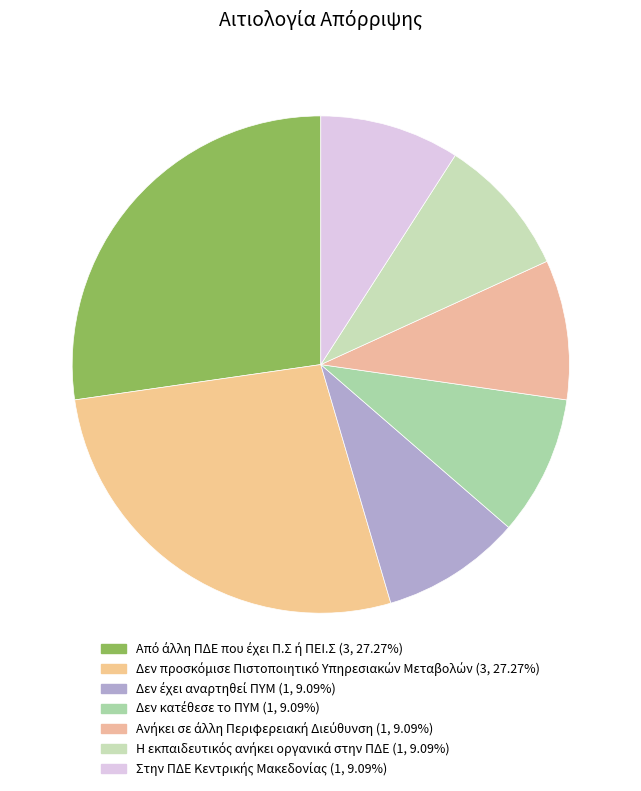

What percentage is NOT represented by Δεν έχει αναρτηθεί ΠΥΜ?

90.9%